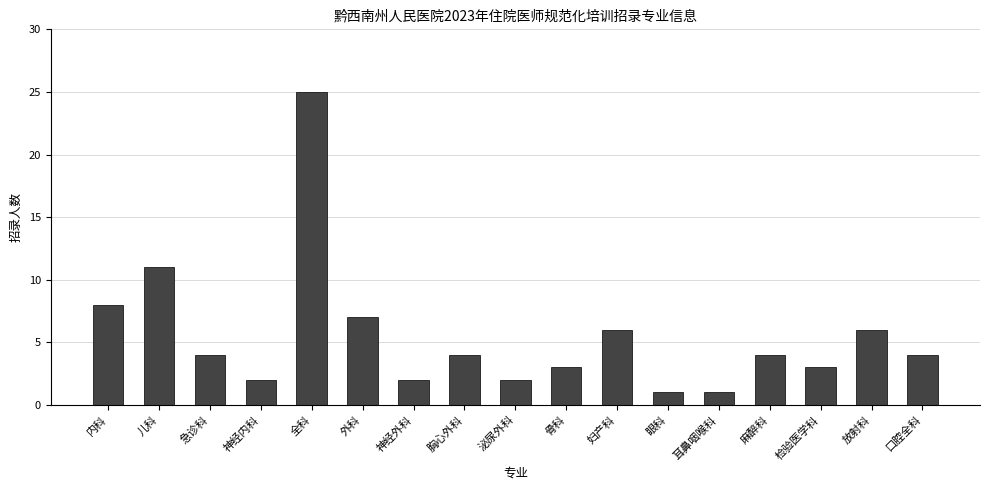

Reading left to right, transcribe all the data shown in this chart.

内科=8	儿科=11	急诊科=4	神经内科=2	全科=25	外科=7	神经外科=2	胸心外科=4	泌尿外科=2	骨科=3	妇产科=6	眼科=1	耳鼻咽喉科=1	麻醉科=4	检验医学科=3	放射科=6	口腔全科=4